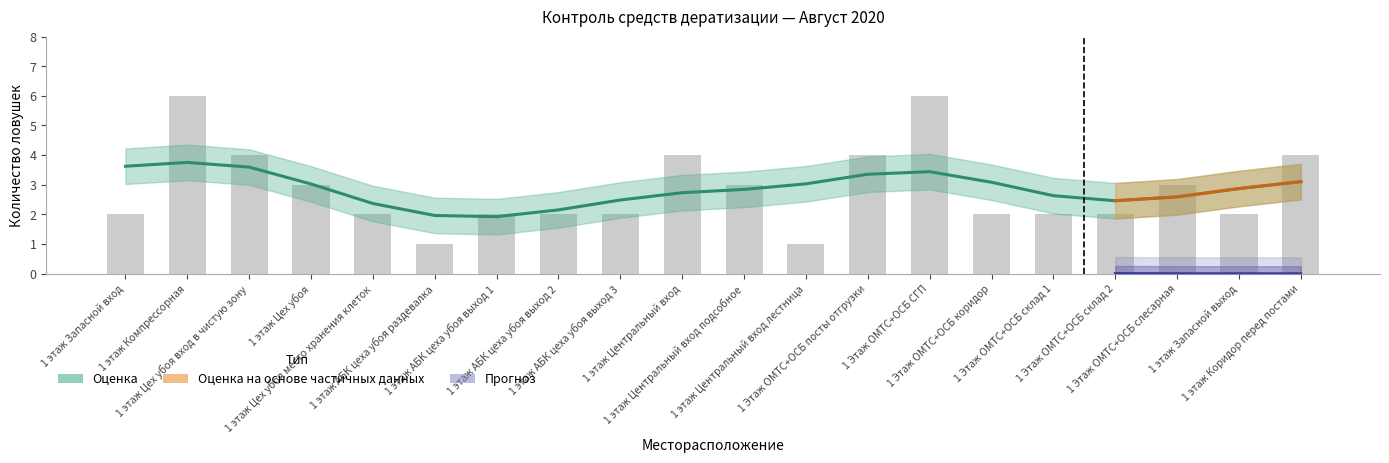

Are the bars grouped side by side (vs. stacked)?

No